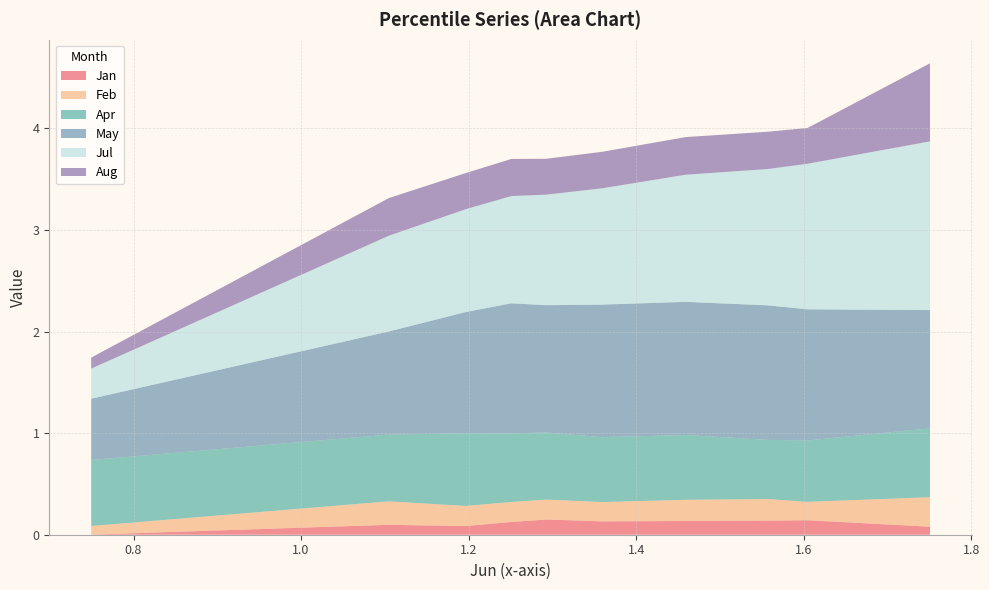

Reading left to right, extract all data points from this chart.

Jan: pct05=0.0	pct15=0.1	pct25=0.1	pct35=0.1	pct45=0.1	pct55=0.1	pct65=0.1	pct75=0.1	pct85=0.1	pct95=0.1
Feb: pct05=0.1	pct15=0.2	pct25=0.2	pct35=0.2	pct45=0.2	pct55=0.2	pct65=0.2	pct75=0.2	pct85=0.2	pct95=0.3
Apr: pct05=0.6	pct15=0.7	pct25=0.7	pct35=0.7	pct45=0.7	pct55=0.6	pct65=0.6	pct75=0.6	pct85=0.6	pct95=0.7
May: pct05=0.6	pct15=1.0	pct25=1.2	pct35=1.3	pct45=1.3	pct55=1.3	pct65=1.3	pct75=1.3	pct85=1.3	pct95=1.2
Jul: pct05=0.3	pct15=0.9	pct25=1.0	pct35=1.1	pct45=1.1	pct55=1.1	pct65=1.3	pct75=1.3	pct85=1.4	pct95=1.7
Aug: pct05=0.1	pct15=0.4	pct25=0.4	pct35=0.4	pct45=0.4	pct55=0.4	pct65=0.4	pct75=0.4	pct85=0.4	pct95=0.8